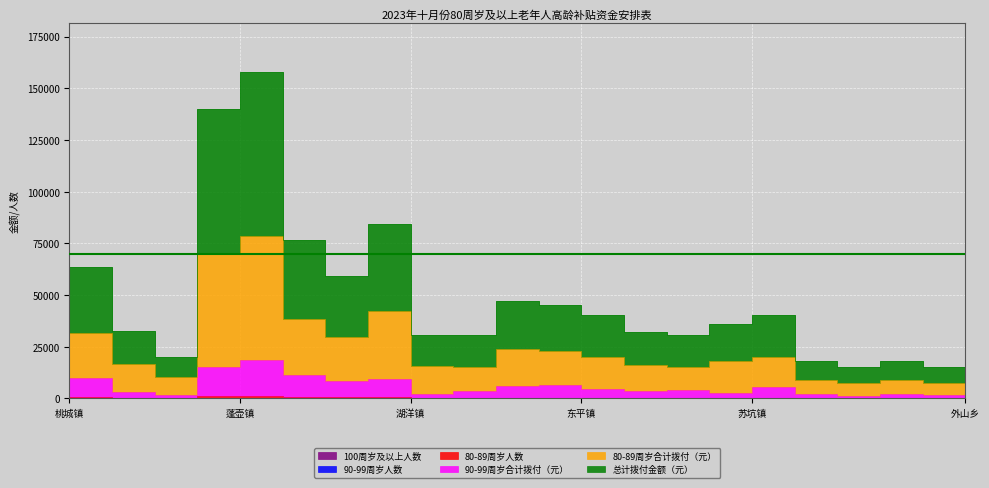

The value of 90-99周岁人数 at 一都镇 is 1425. True or false?

False